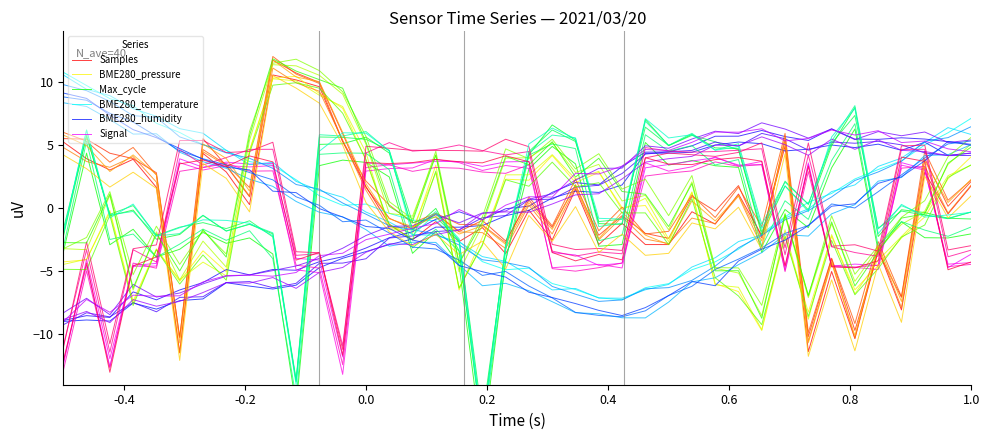

What is the average value of the Max_cycle series?

-1.0